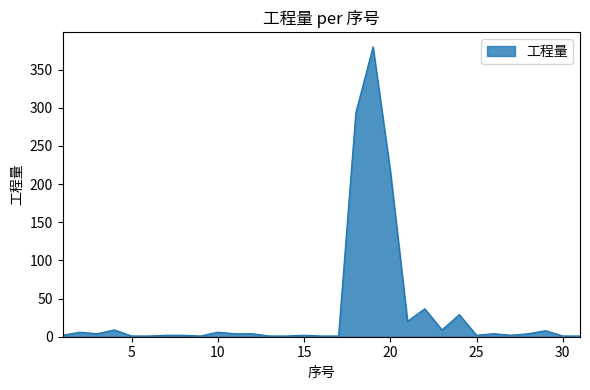

What is the difference between the maximum and minimum values?

378.7